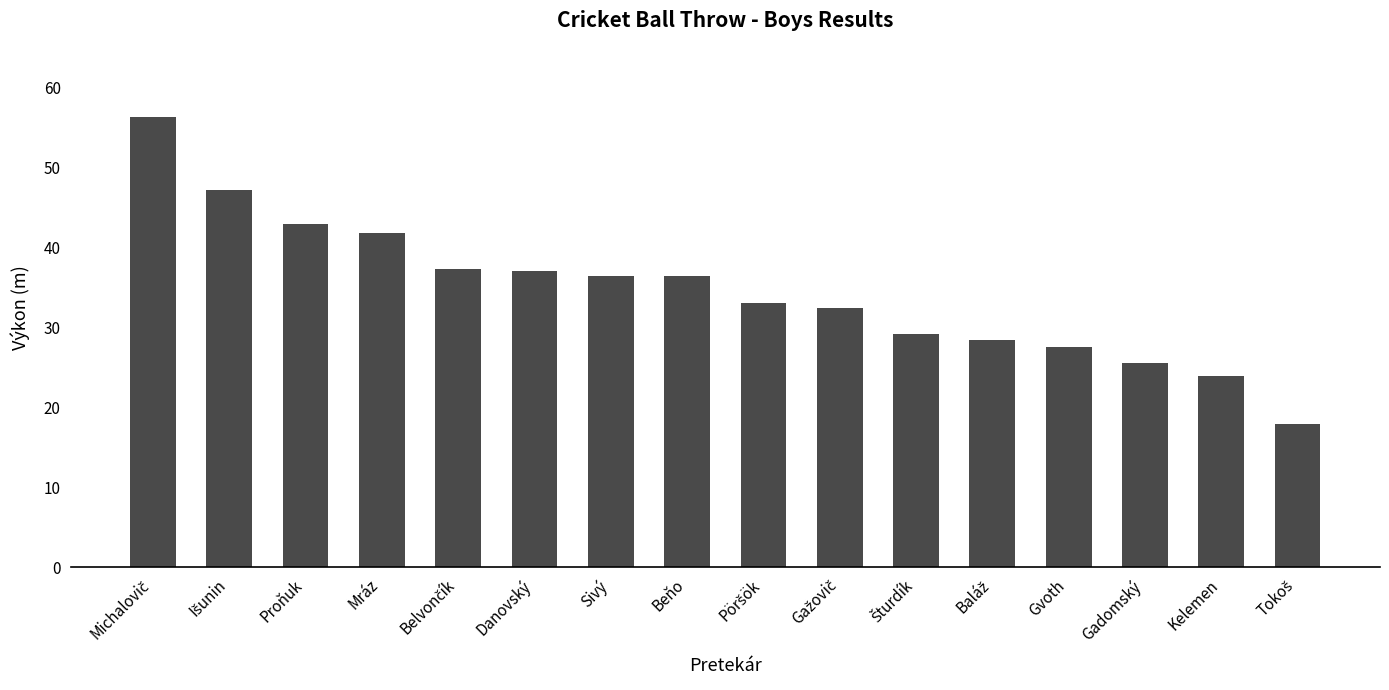

Is it true that the value at Beňo is 53.9?

False